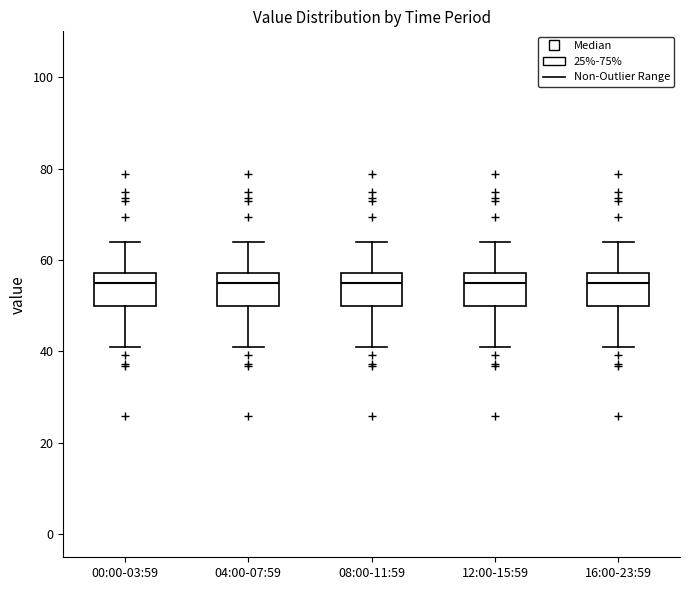

Where does the median line of the box for 08:00-11:59 sit on the y-axis? The values are not printed on the chart, so give them approximately, as read against the axis.

54